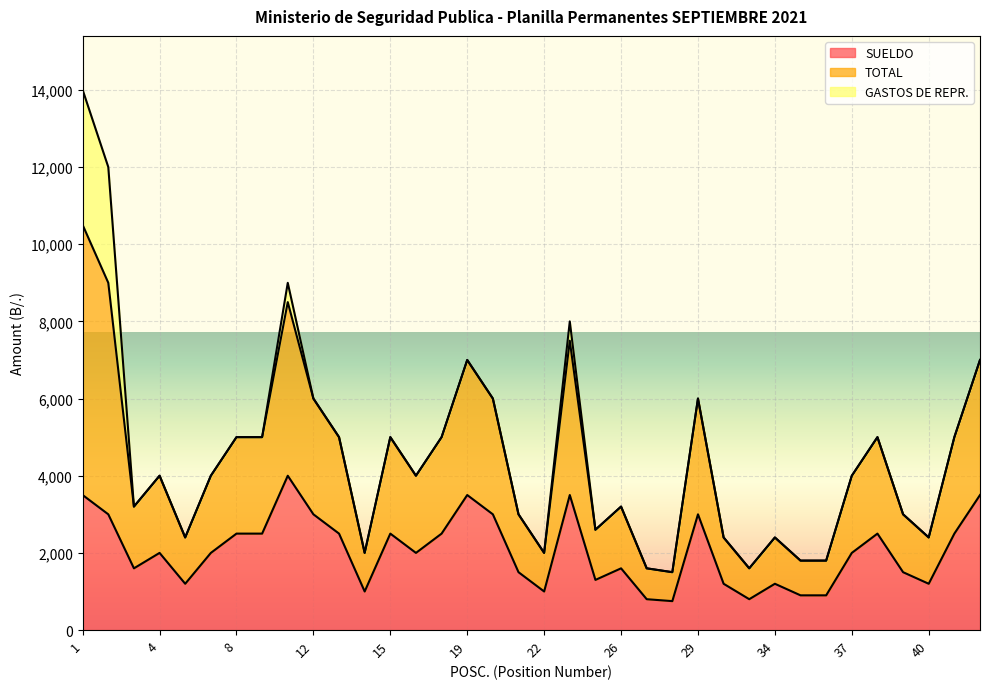

What is the value of the TOTAL point at the 31st from the left?

4000